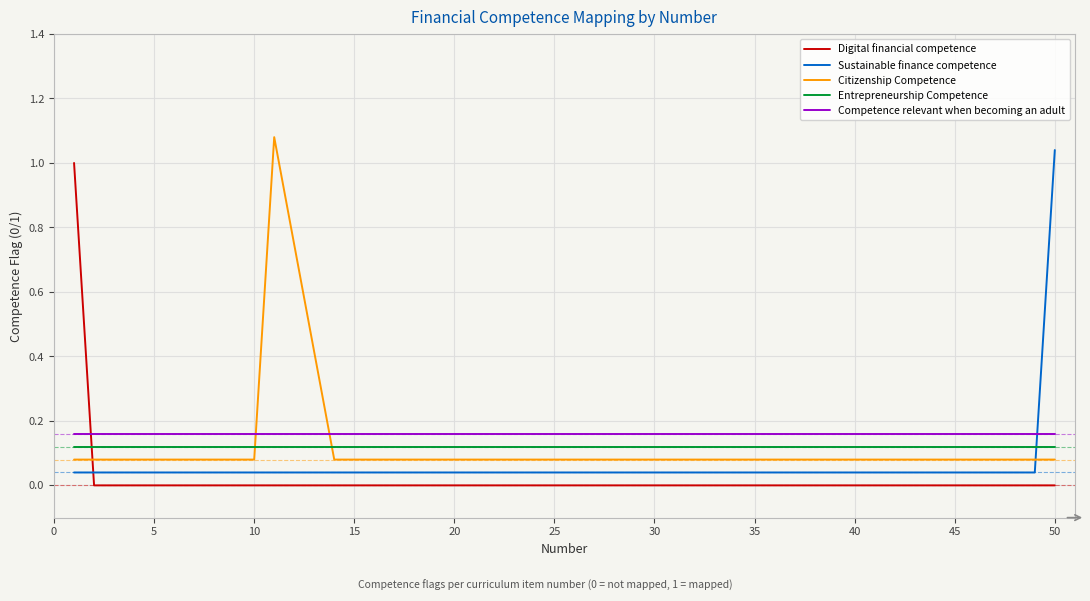

How many intersections are there between Digital financial competence and Citizenship Competence?

1